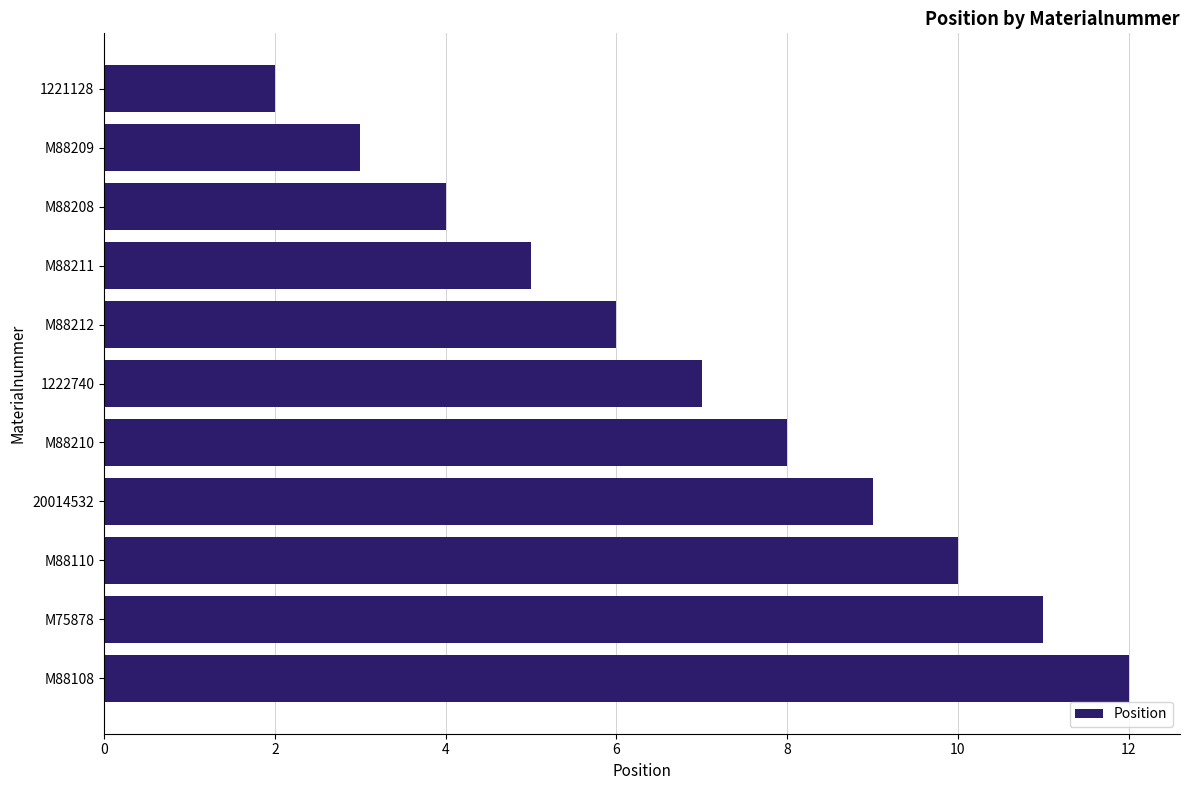

What is the sum of the values at M88211 and M88108?

17